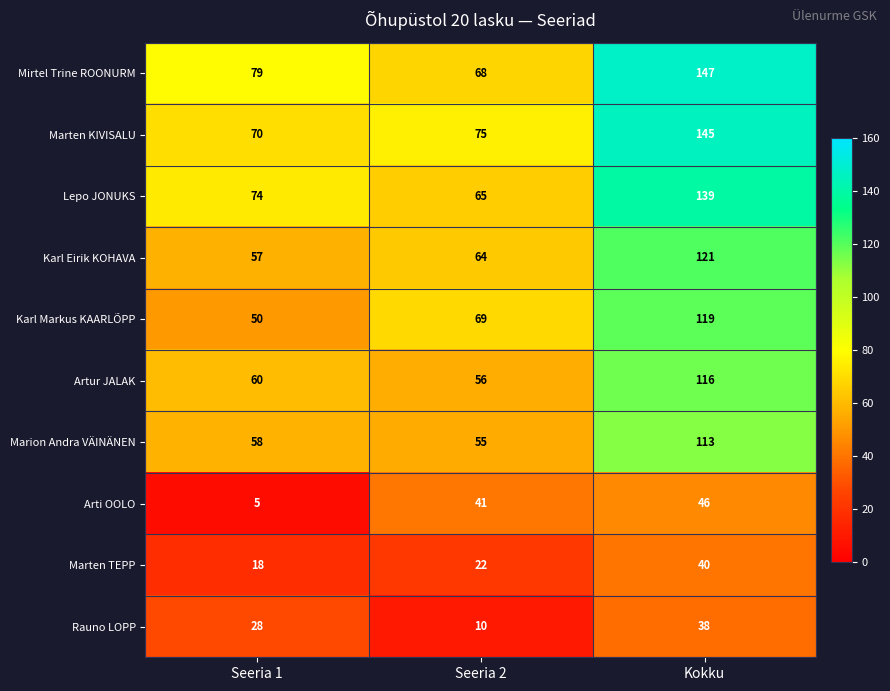

What is the sum of the Karl Markus KAARLÕPP values at Seeria 1 and Kokku?

169